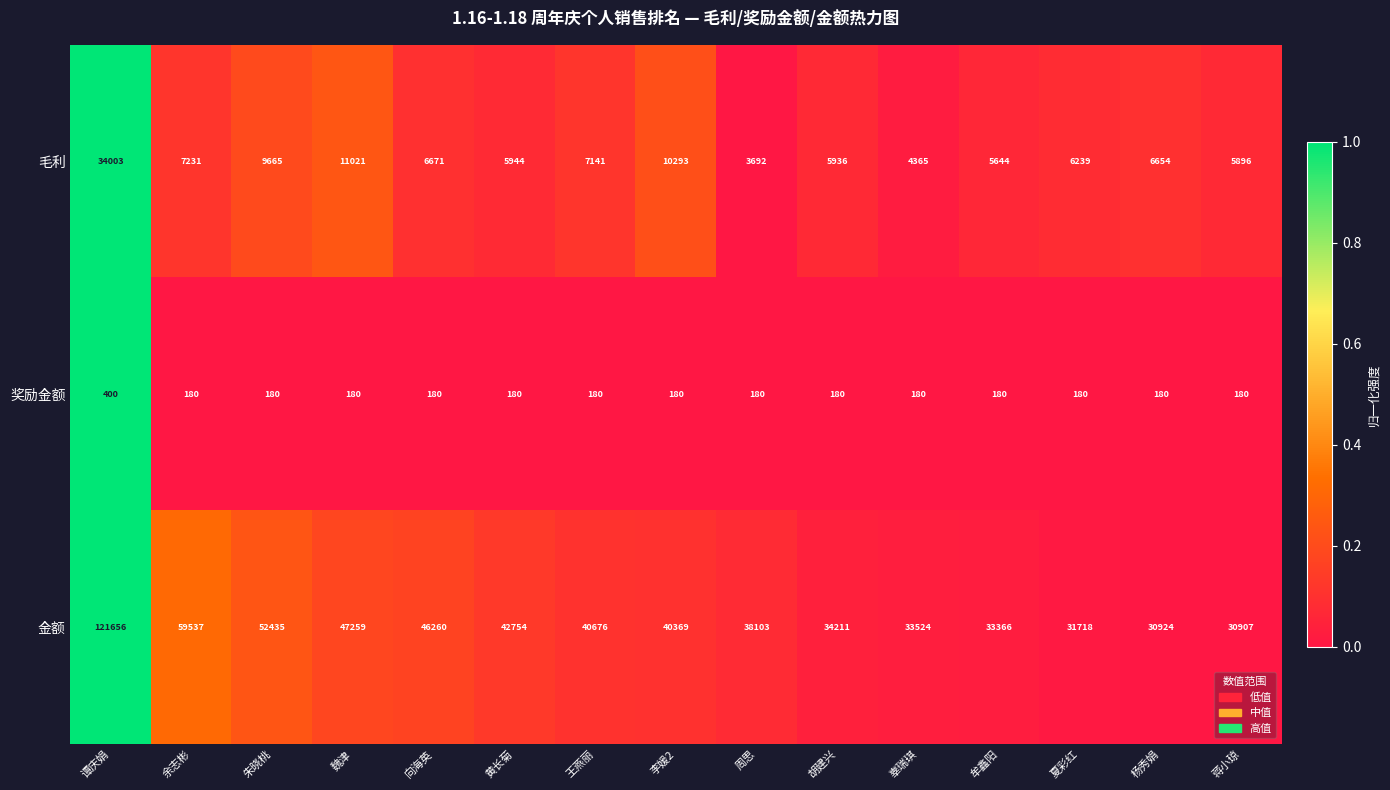

Rank the series at 杨秀娟 from lowest to highest value.

奖励金额, 毛利, 金额